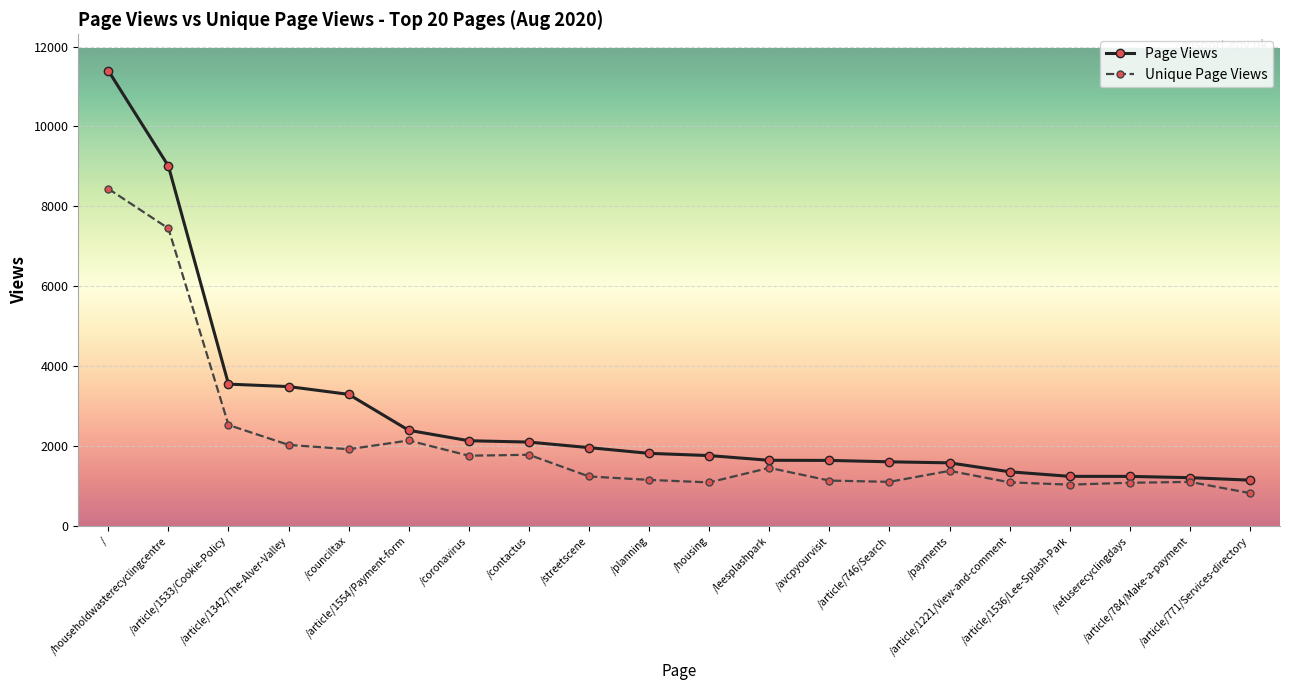

What is the total value across all series at /?

19833